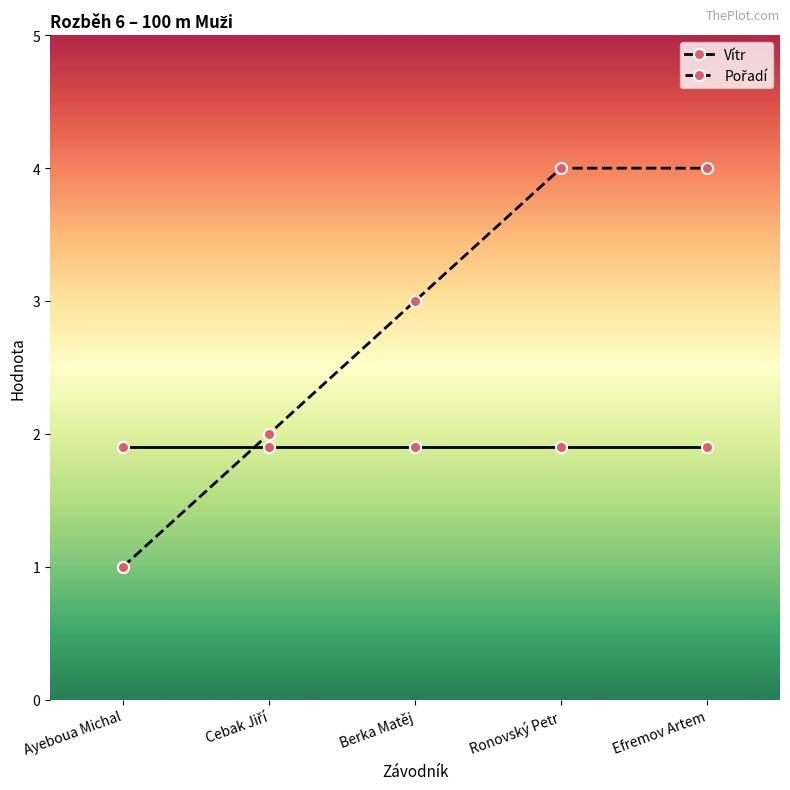

What position from the left is Efremov Artem?

5